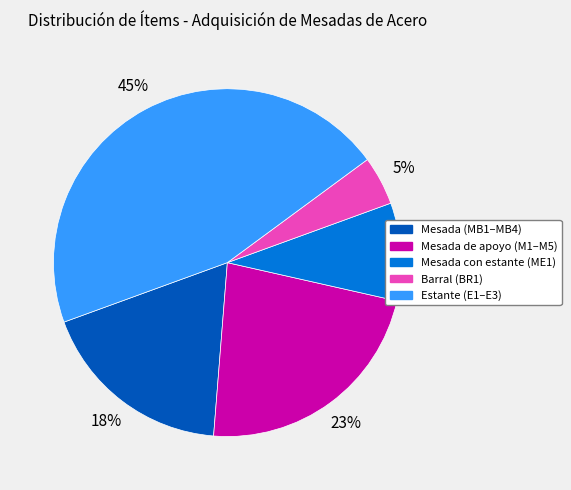

Is there any slice that represents more than half of the pie?

No